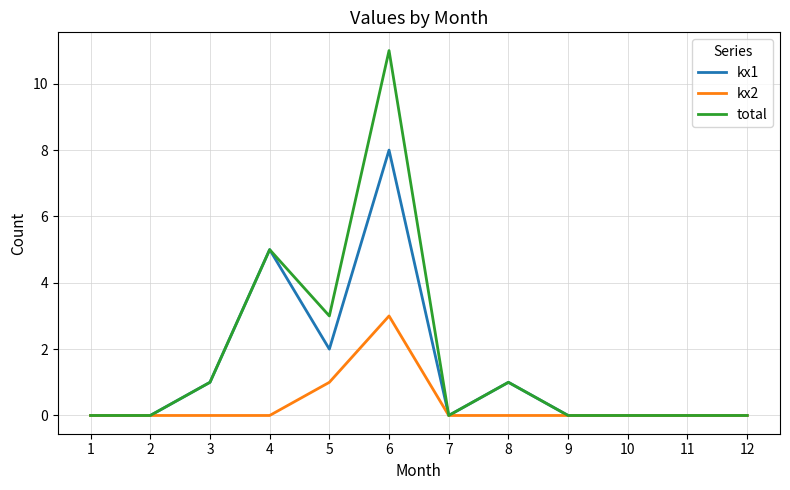

What is the sum of all kx1 values?

17